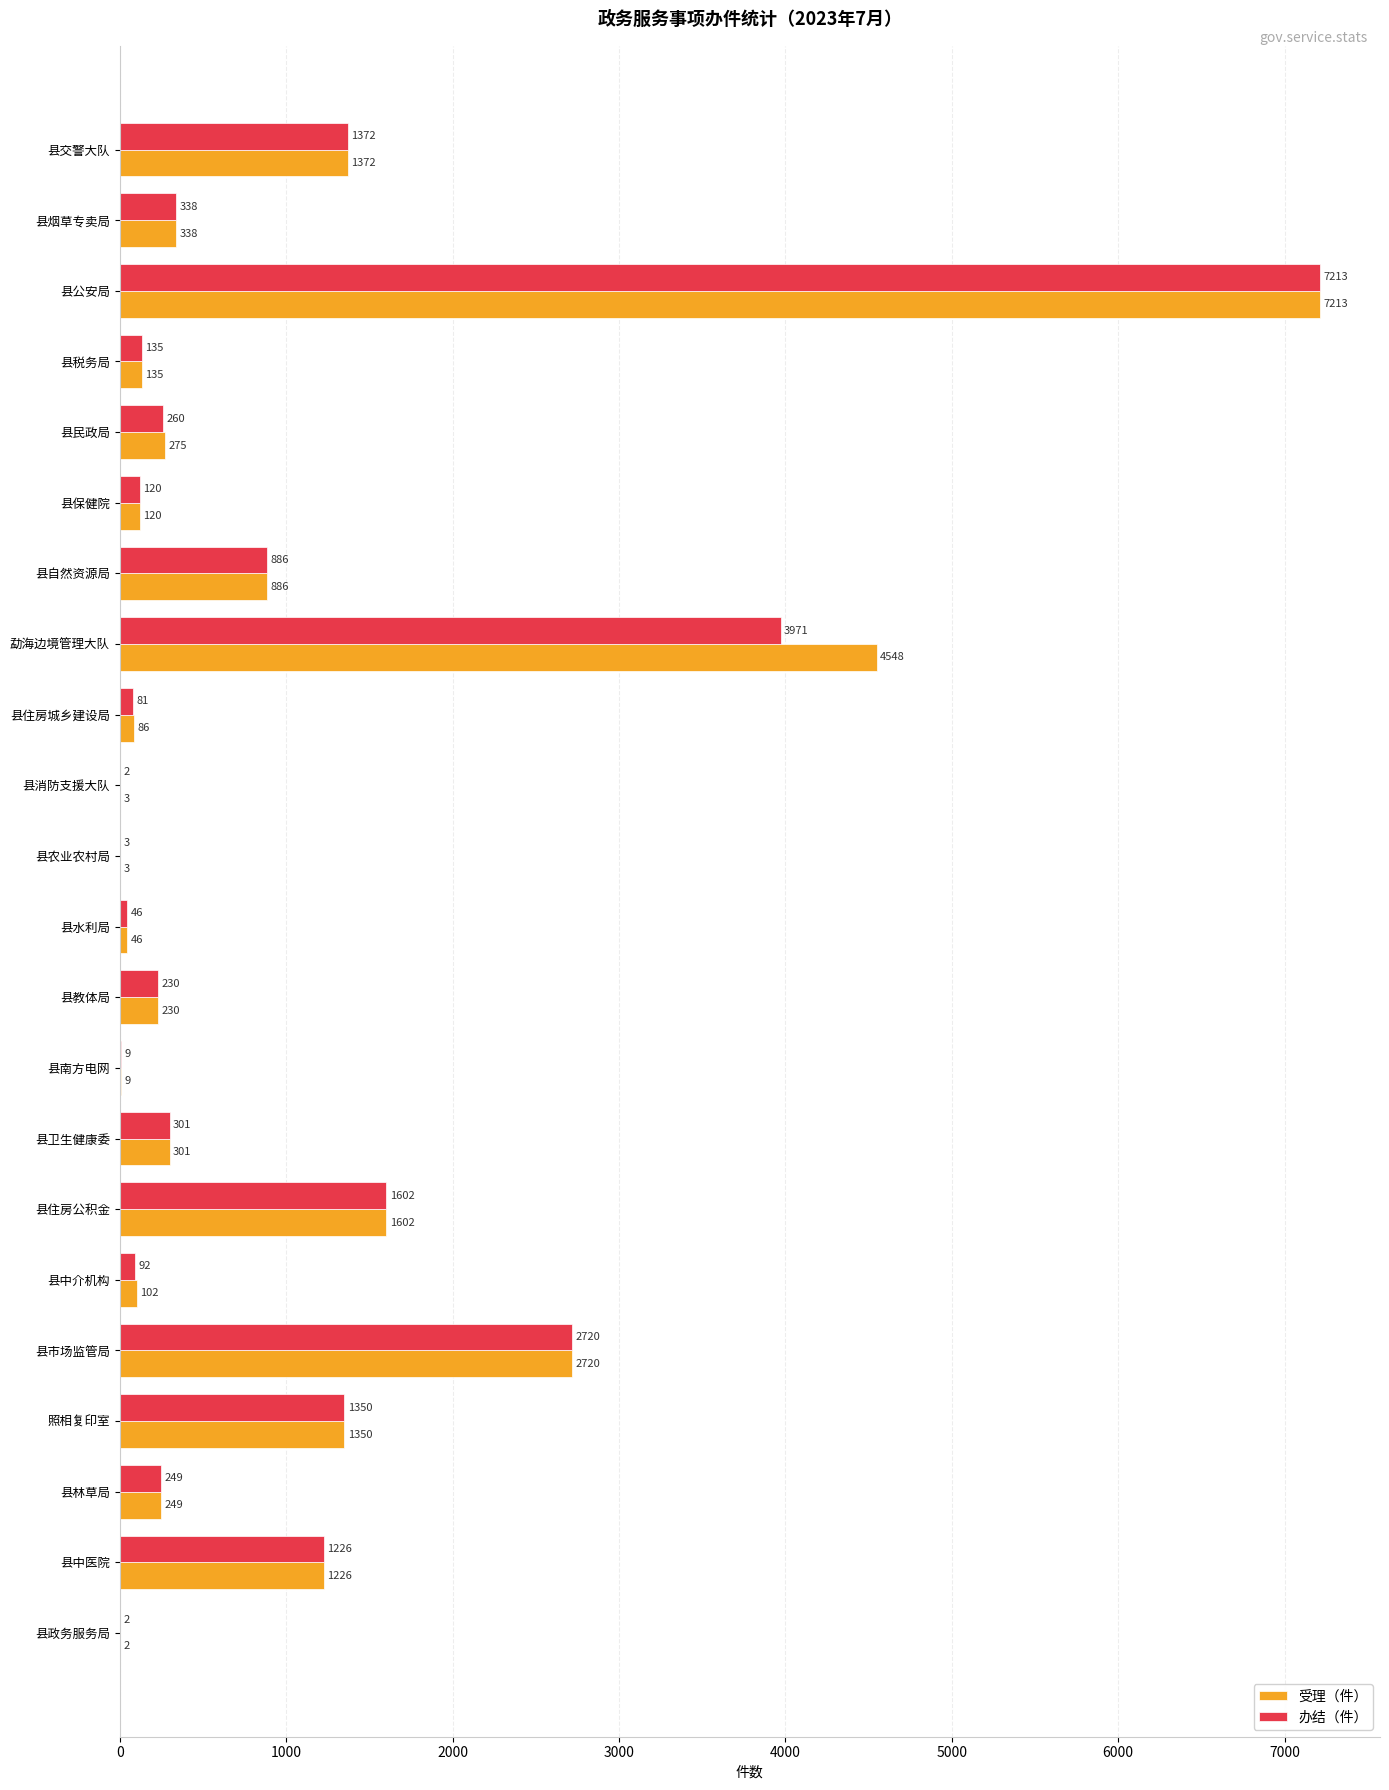

At which label is 受理（件） closest to 3607?

县市场监管局